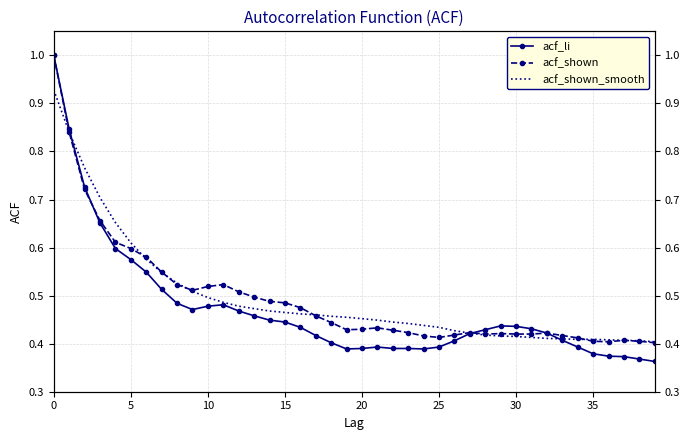

Is this an area chart (filled region under the line)?

No